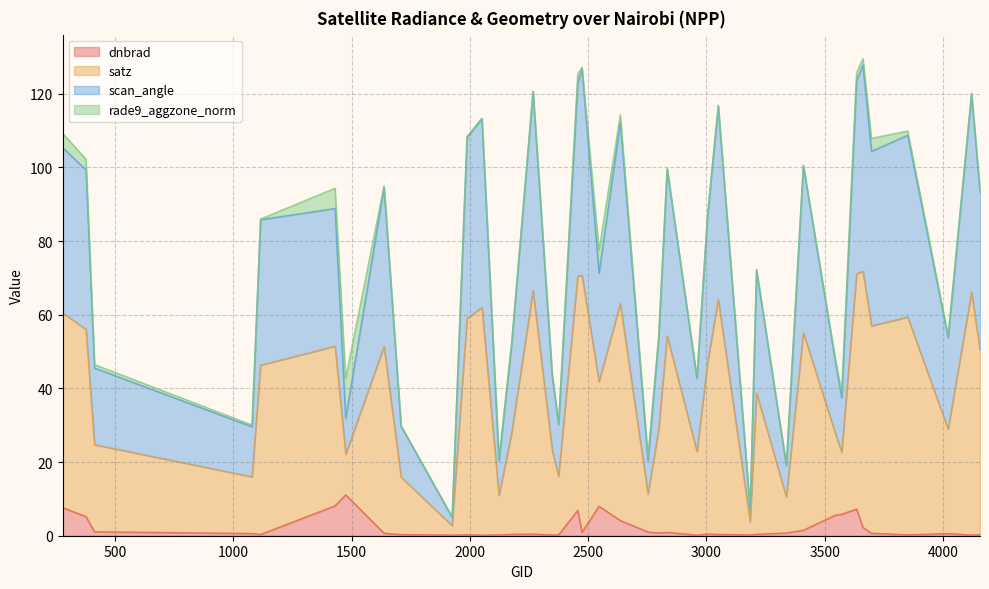

At which category does dnbrad reach its first local valley?

1115